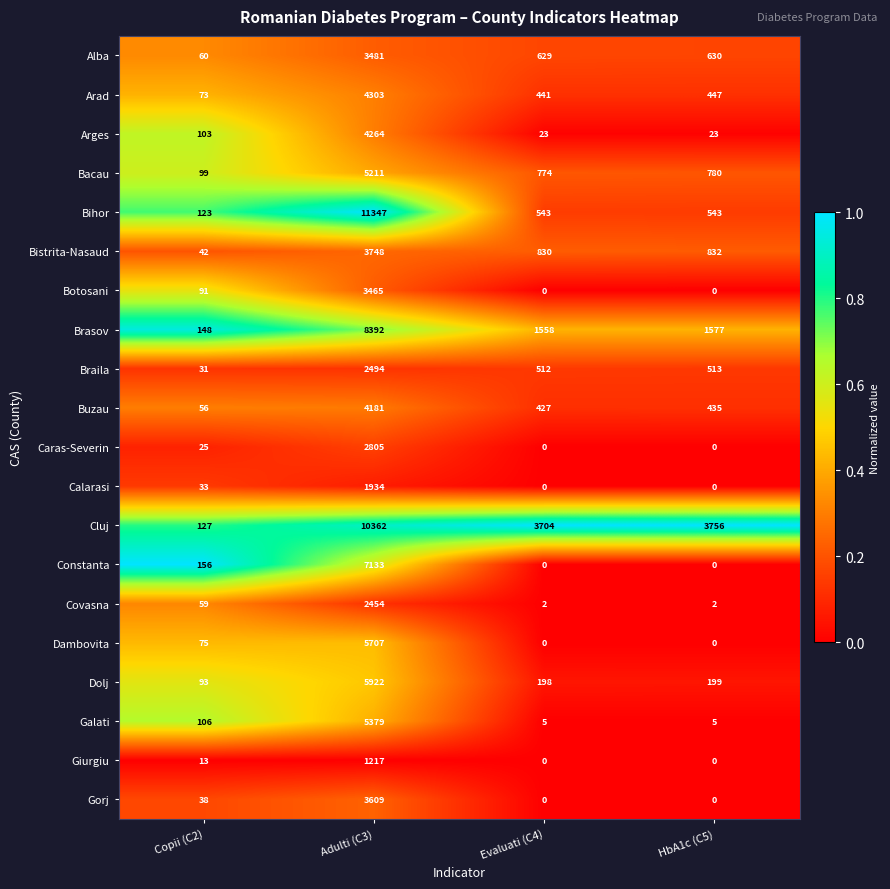

What is the difference between the highest and lowest values at Evaluati (C4)?

3704